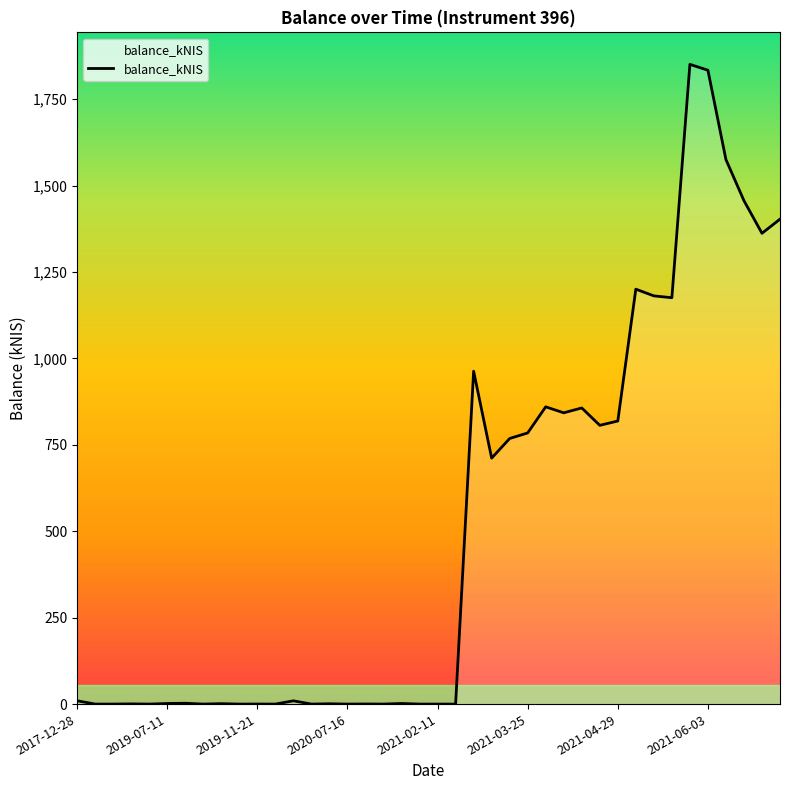

What is the difference between the maximum and minimum values?

1850.7